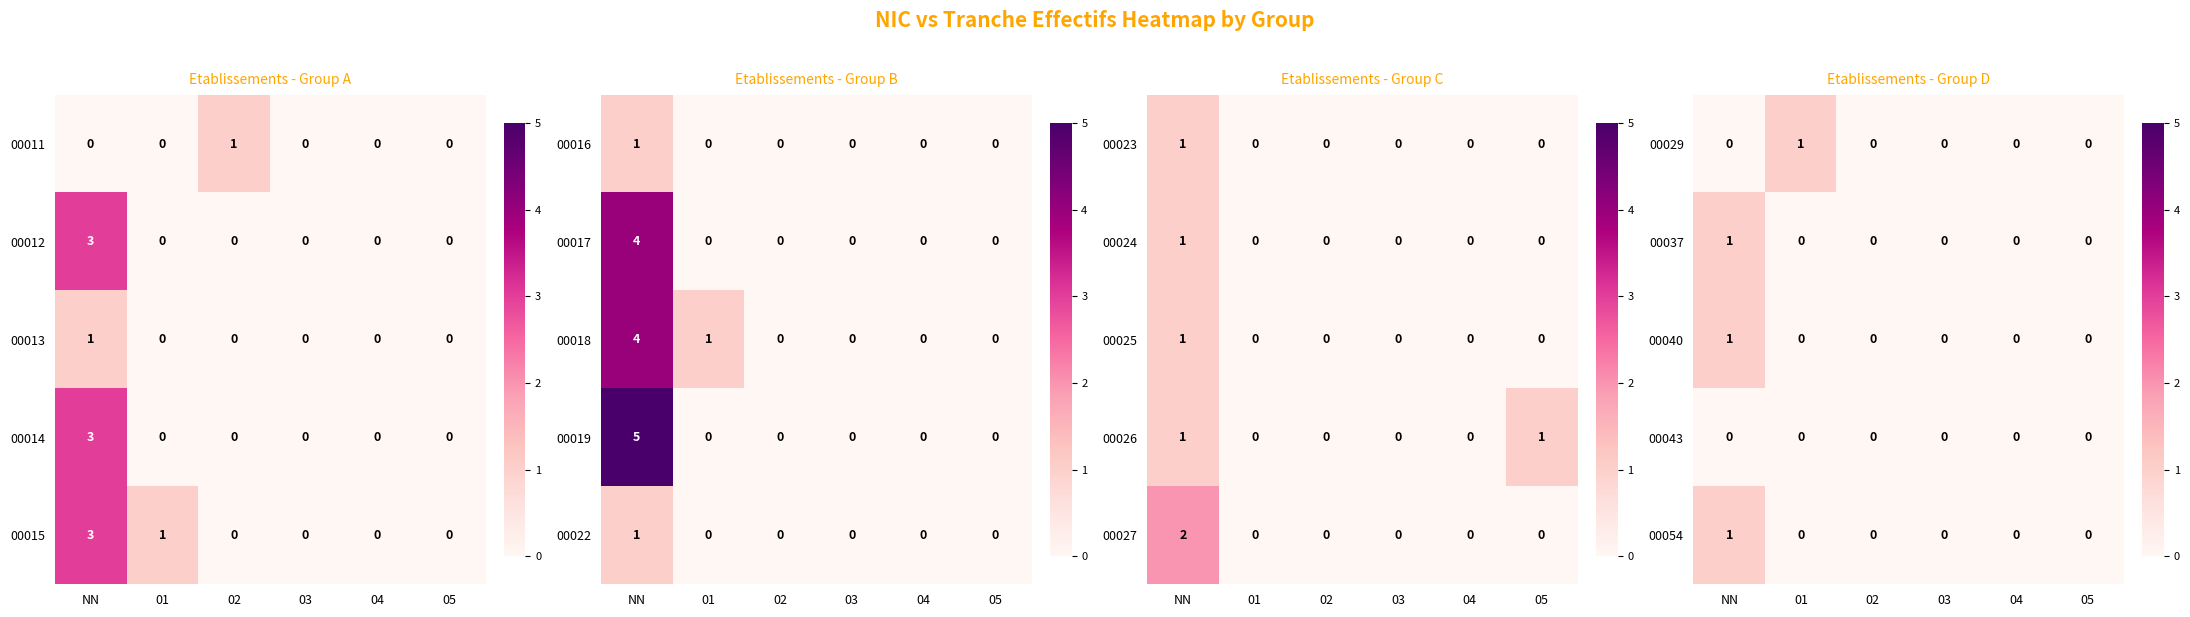

How many positive values does the 00037 series have?

1